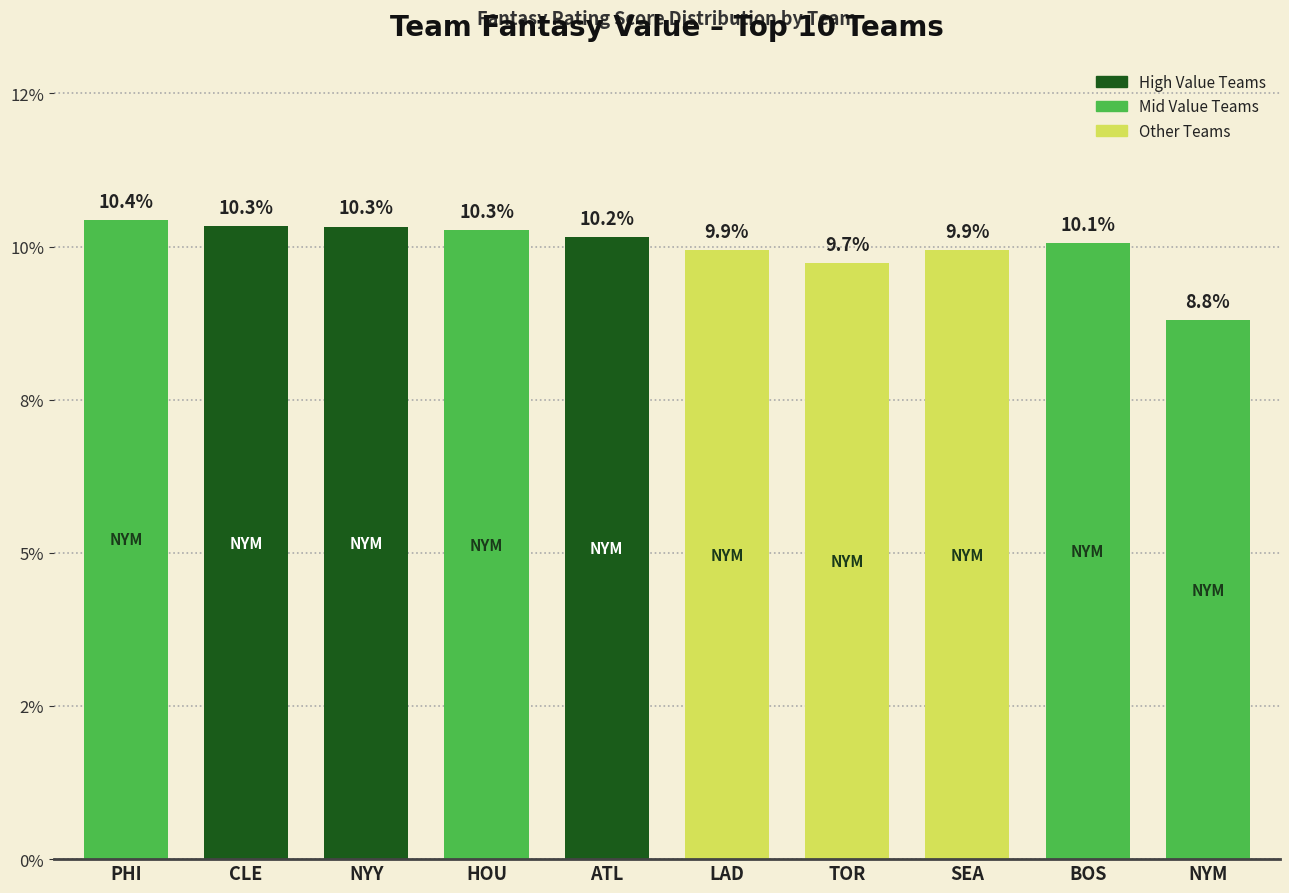

Which label corresponds to the largest value in the chart?

PHI